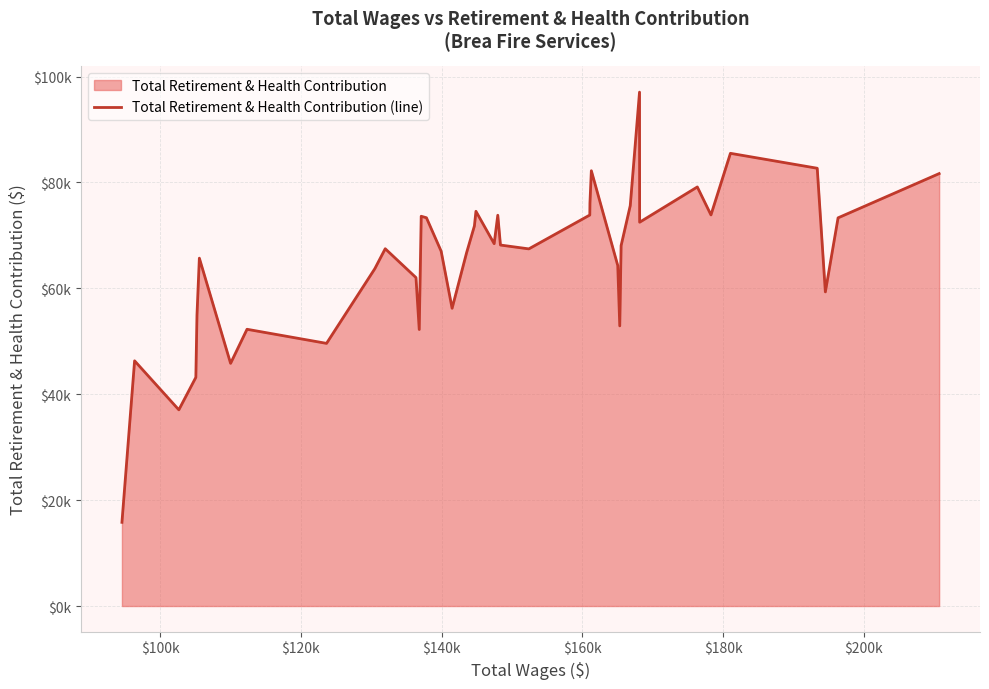

Does the chart display data point markers on the line(s)?

No